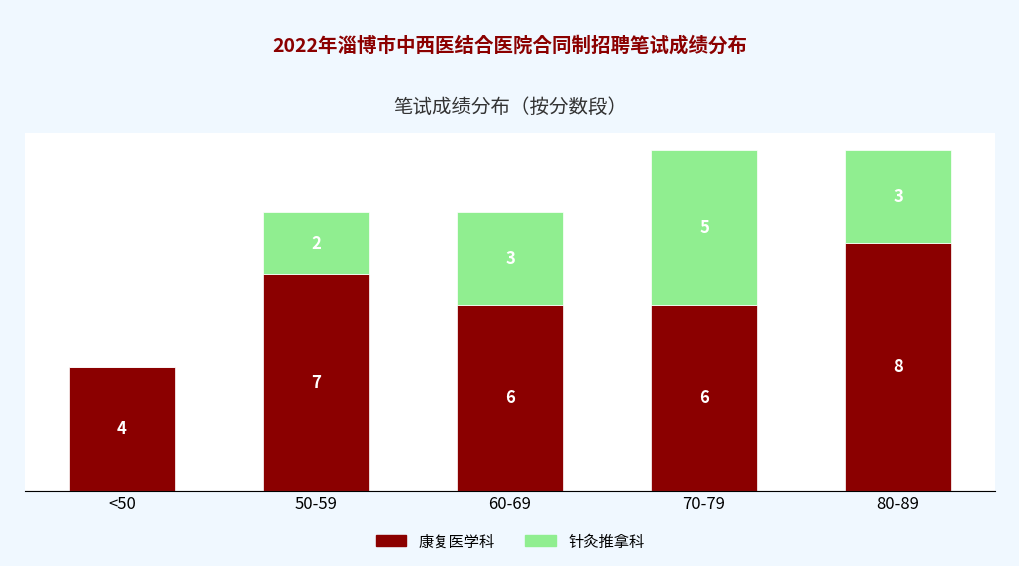

At which label does 康复医学科 reach its peak?

80-89